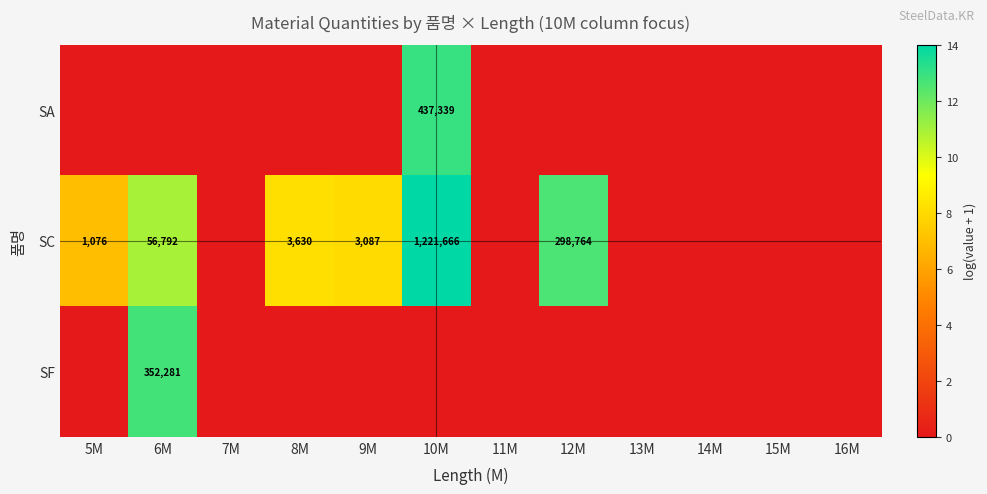

The SC series shows 497945 at 12M. True or false?

False